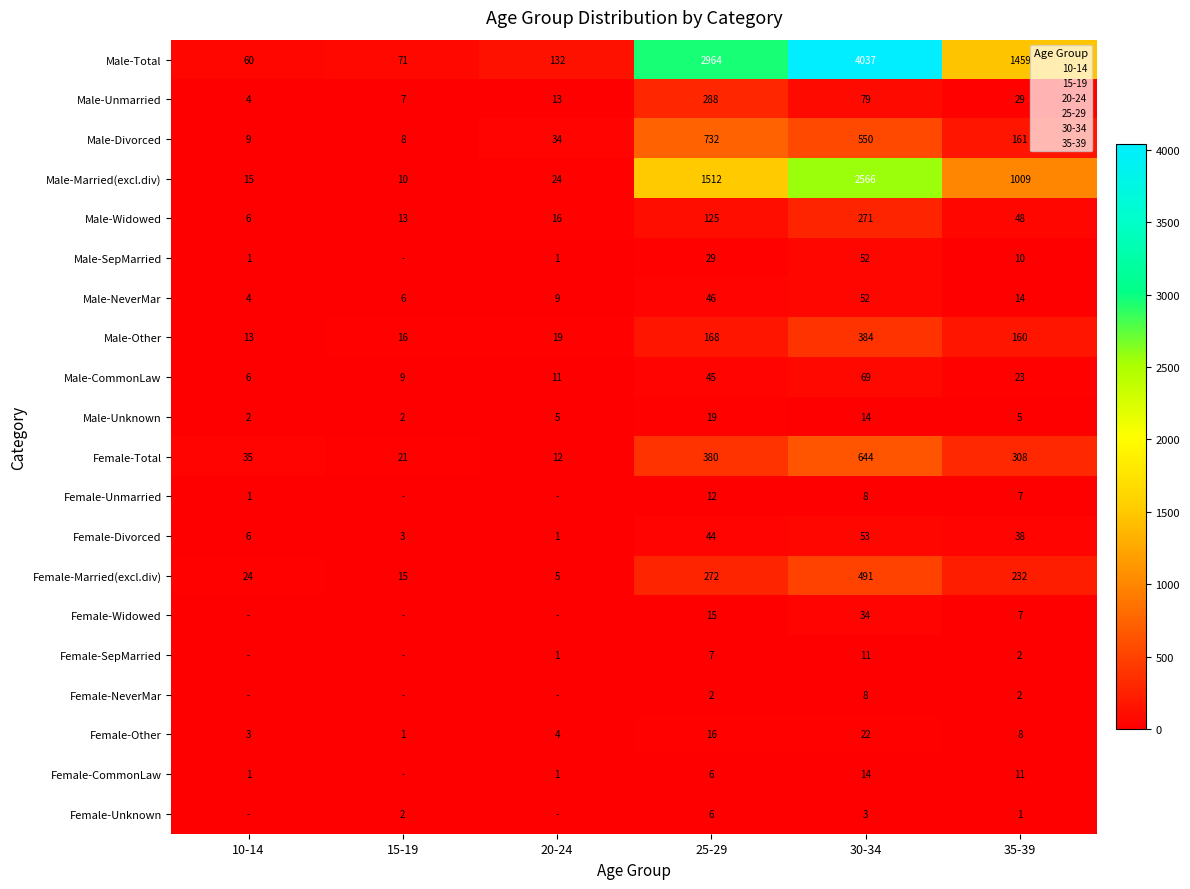

List the labels in order of Female-Married(excl.div) value, largest first.

30-34, 25-29, 35-39, 10-14, 15-19, 20-24